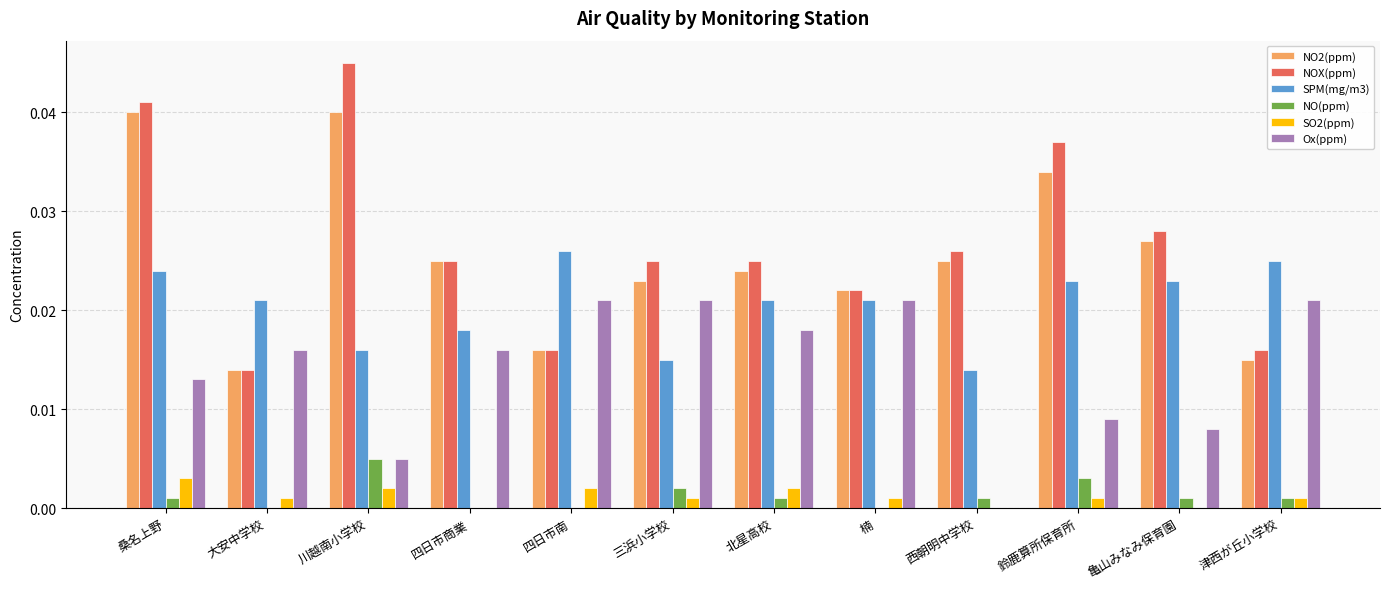

Are the bars grouped side by side (vs. stacked)?

Yes